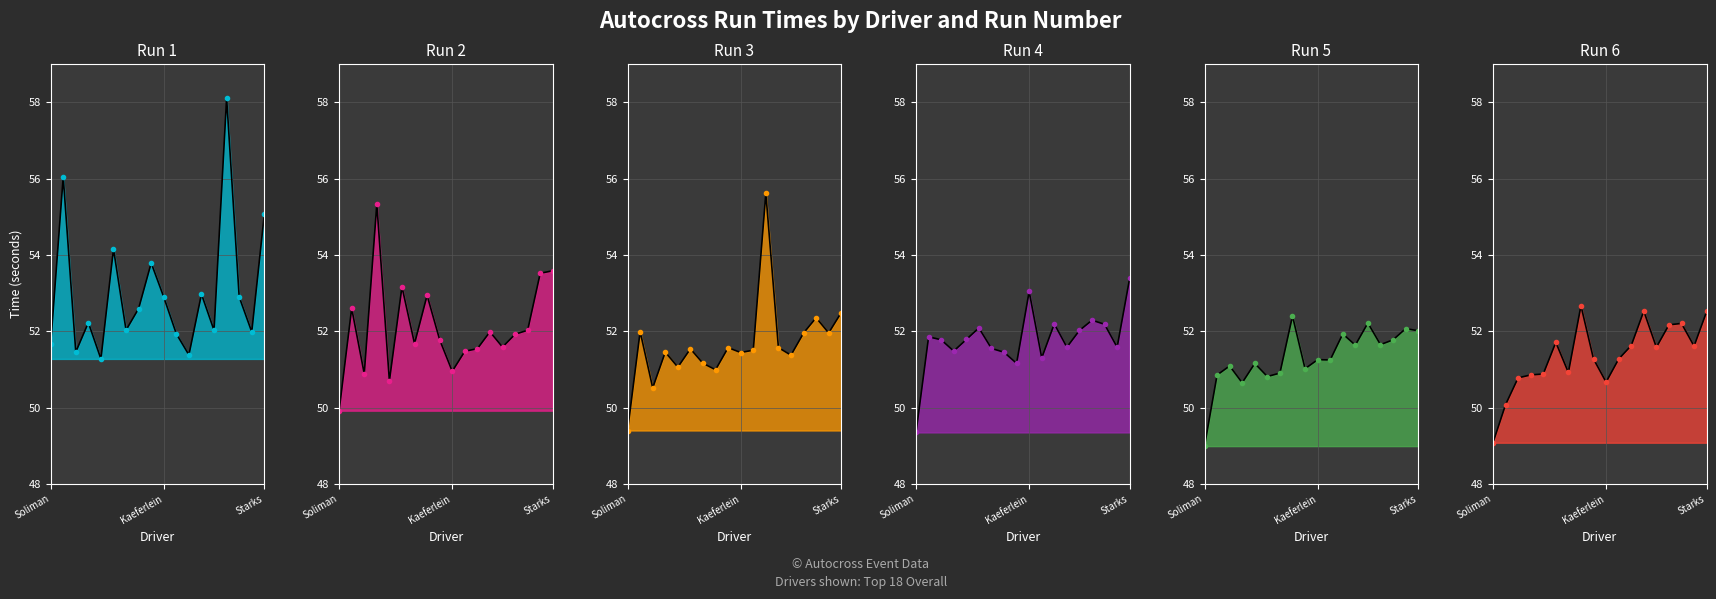

What is the sum of all Run 2 values?

937.6